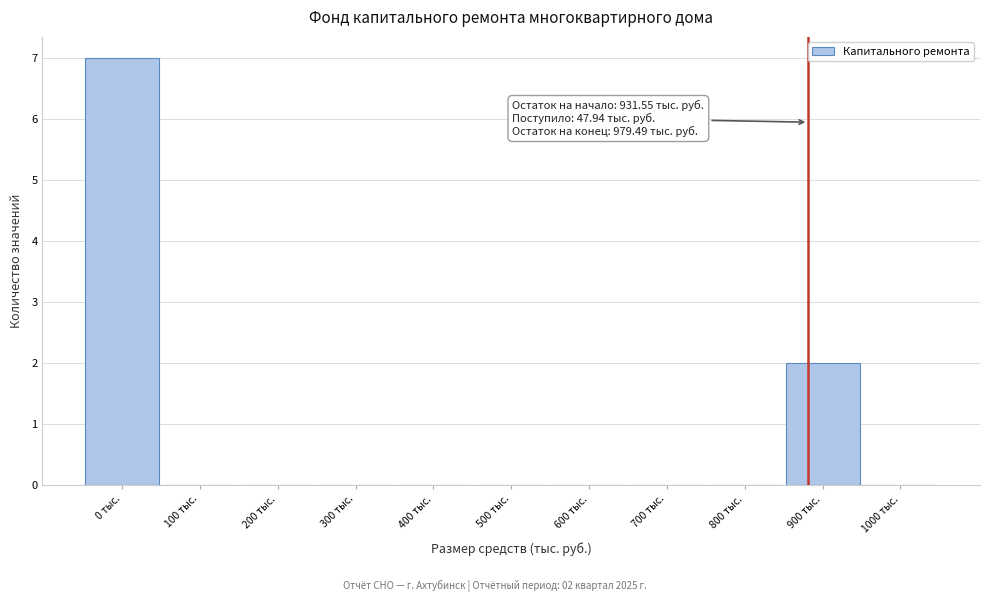

Reading right to left, list all the values displayed in this chart.

1000 тыс.=0	900 тыс.=2	800 тыс.=0	700 тыс.=0	600 тыс.=0	500 тыс.=0	400 тыс.=0	300 тыс.=0	200 тыс.=0	100 тыс.=0	0 тыс.=7